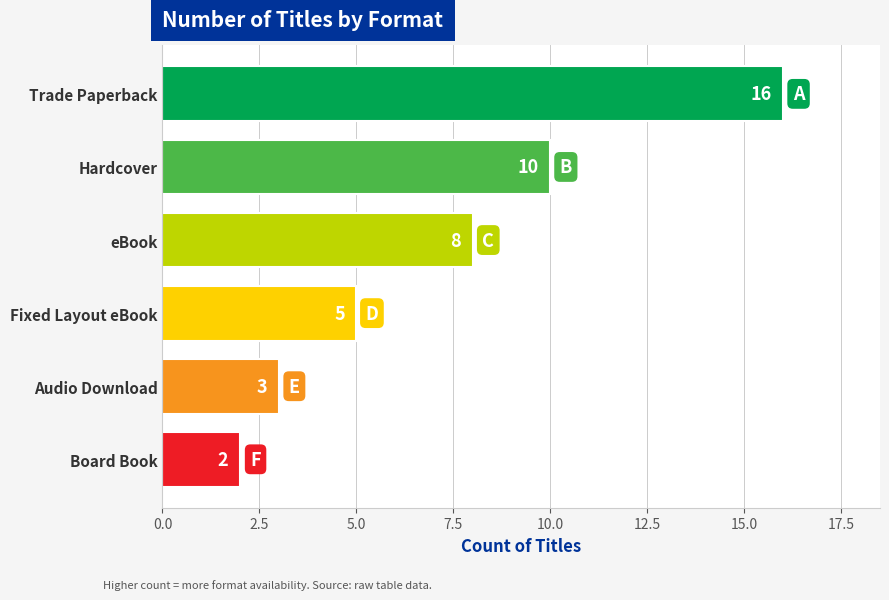

How many distinct data groups are displayed?

1